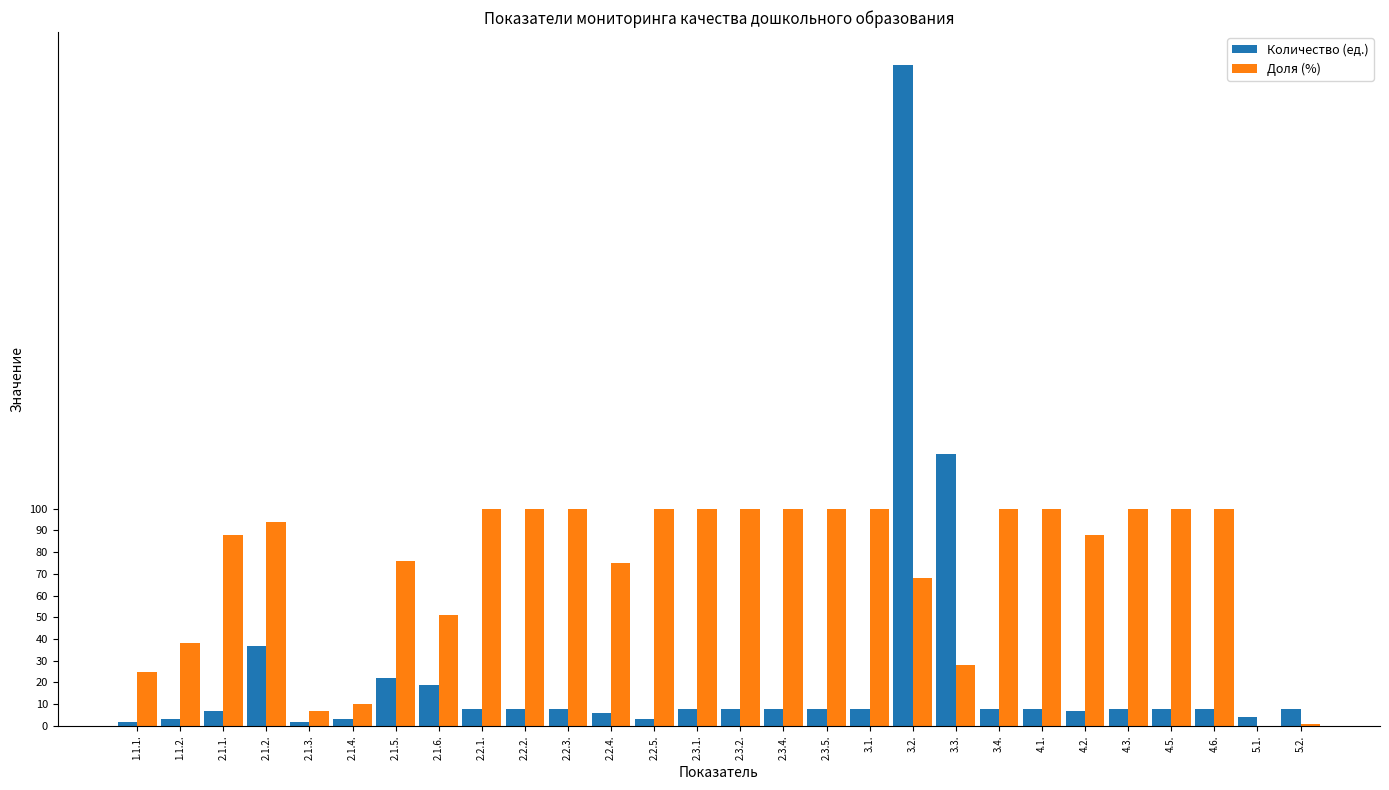

Between 2.1.6. and 2.2.1., which series saw the biggest shift?

Доля (%)